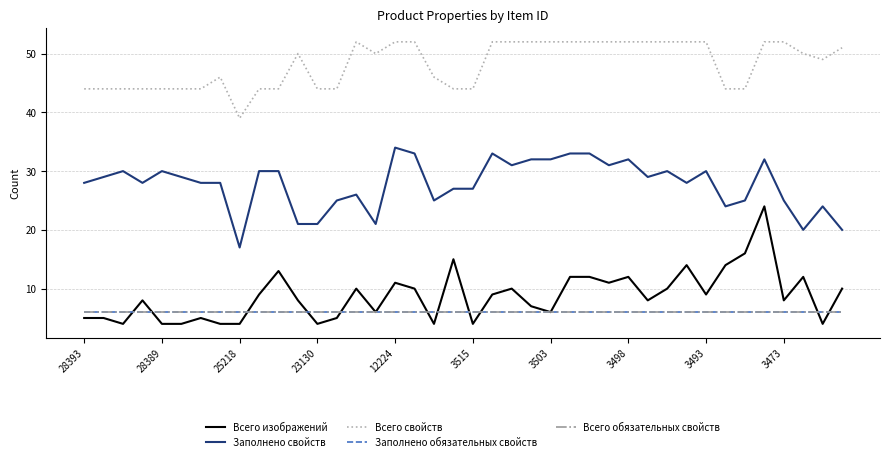

At which label is Всего свойств closest to 45?

28393